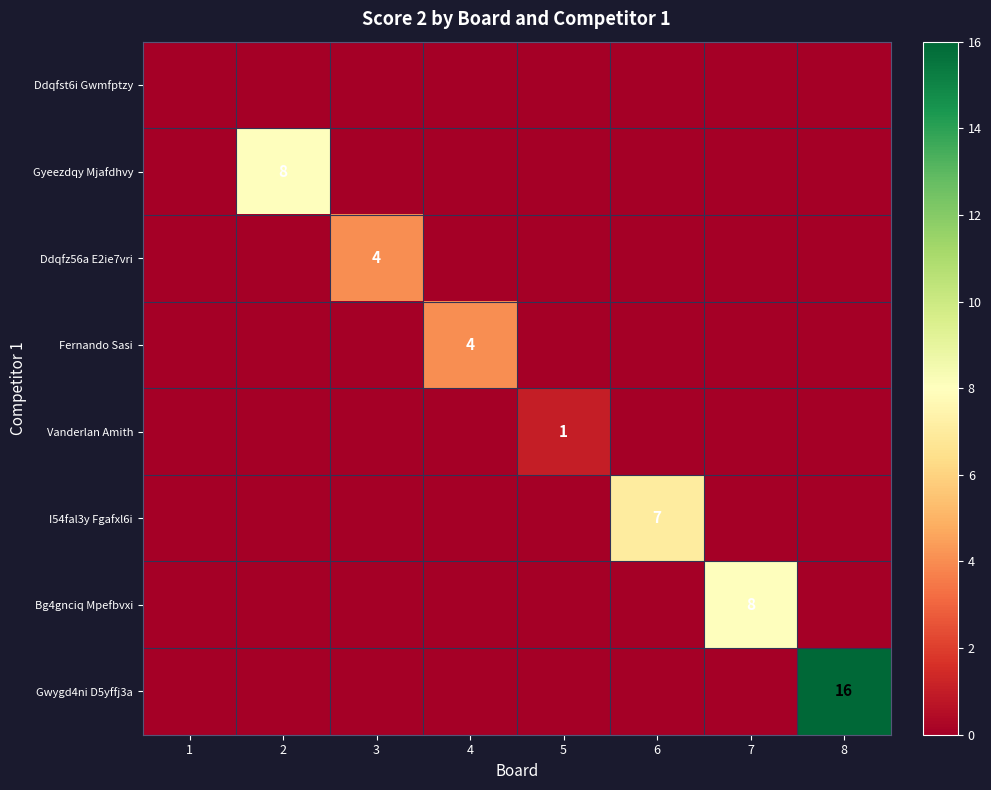

The value of Gyeezdqy Mjafdhvy at 2 is 8. True or false?

True